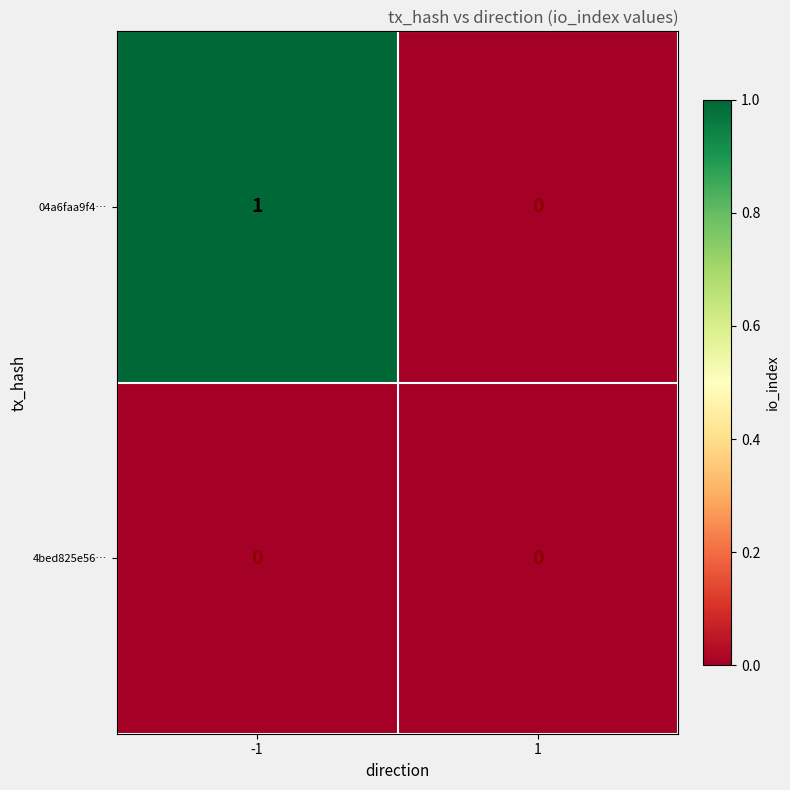

Reading right to left, transcribe all the data shown in this chart.

04a6faa9f4…: 1=0	-1=1
4bed825e56…: 1=0	-1=0